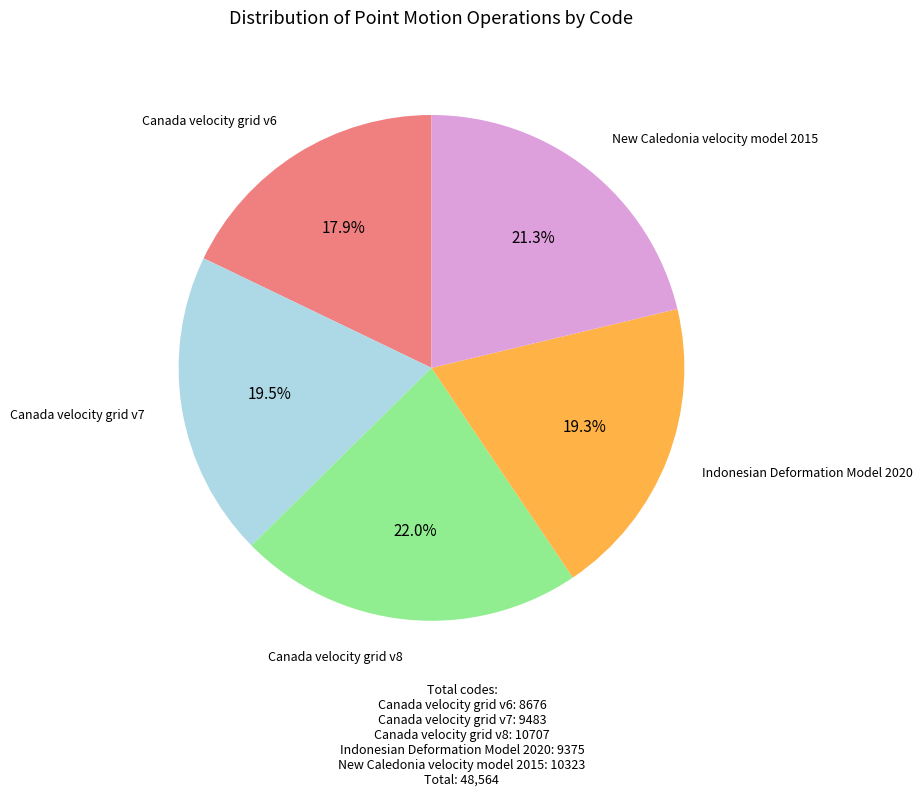

True or false: Canada velocity grid v6 accounts for 18% of the total.

True